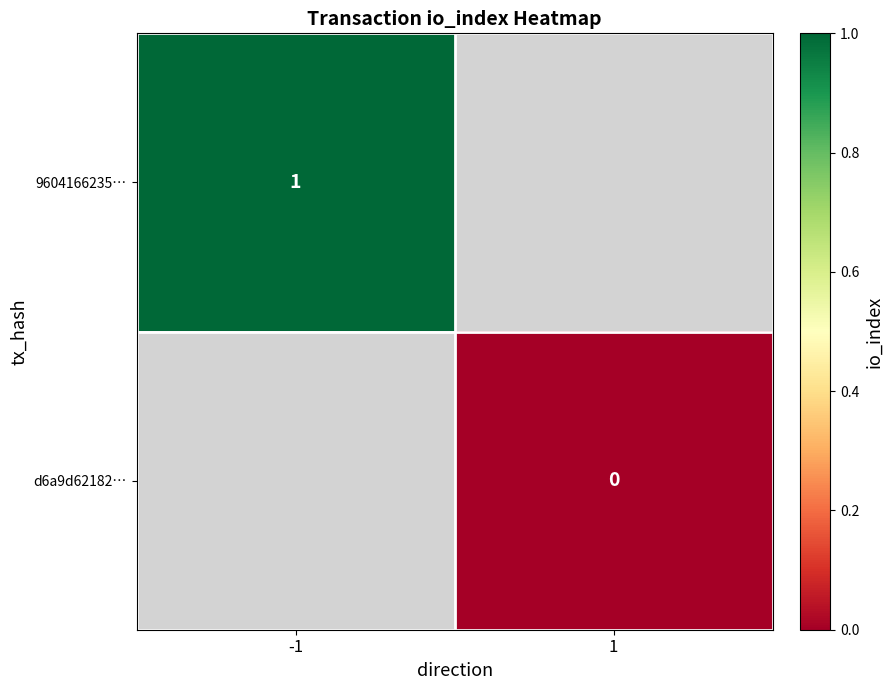

Is it true that 9604166235… equals 1 at -1?

True